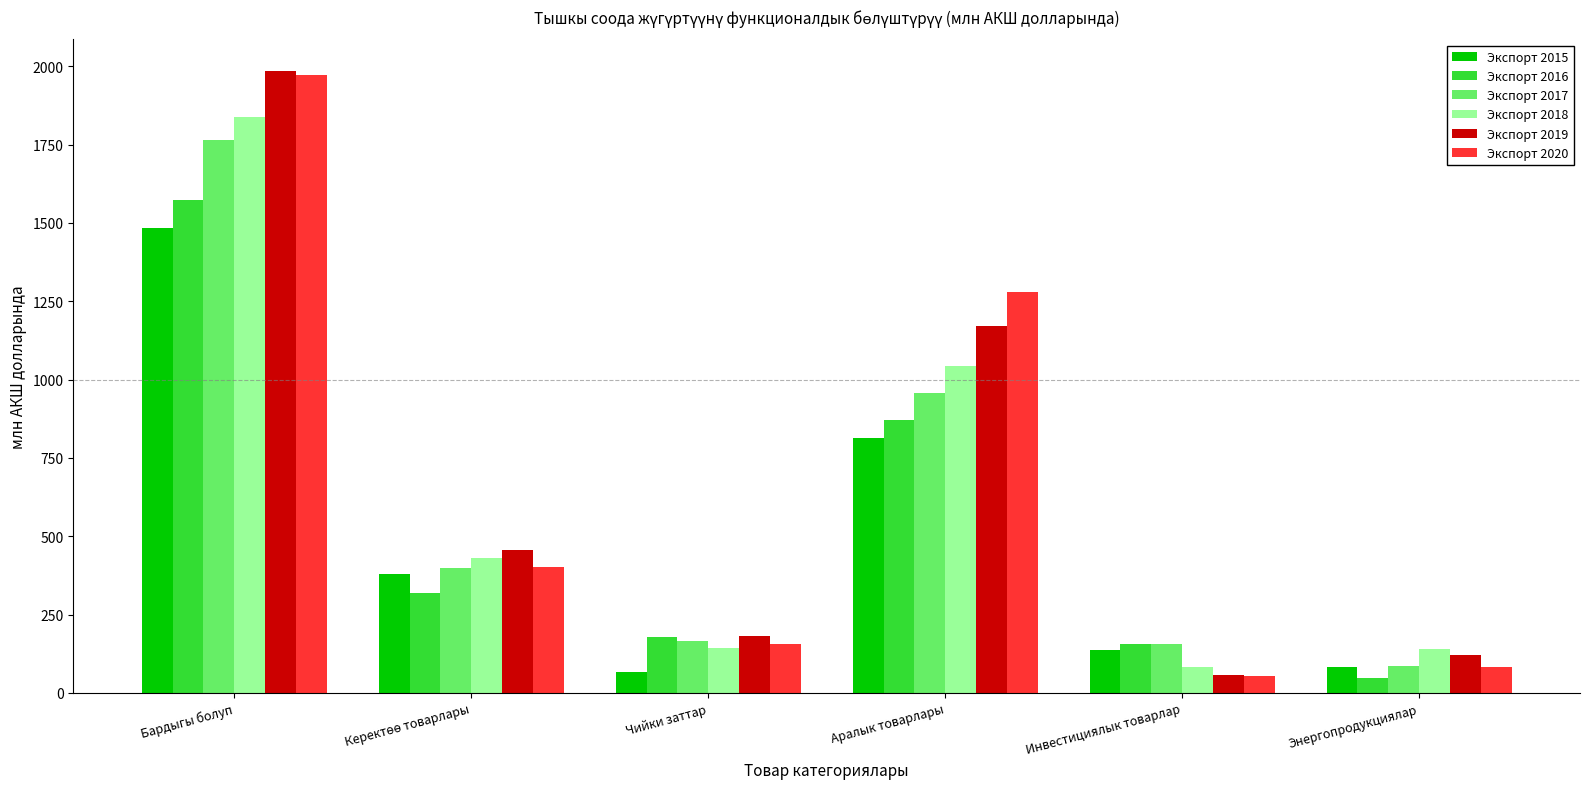

What is the label of the 2nd bar from the right?

Инвестициялык товарлар